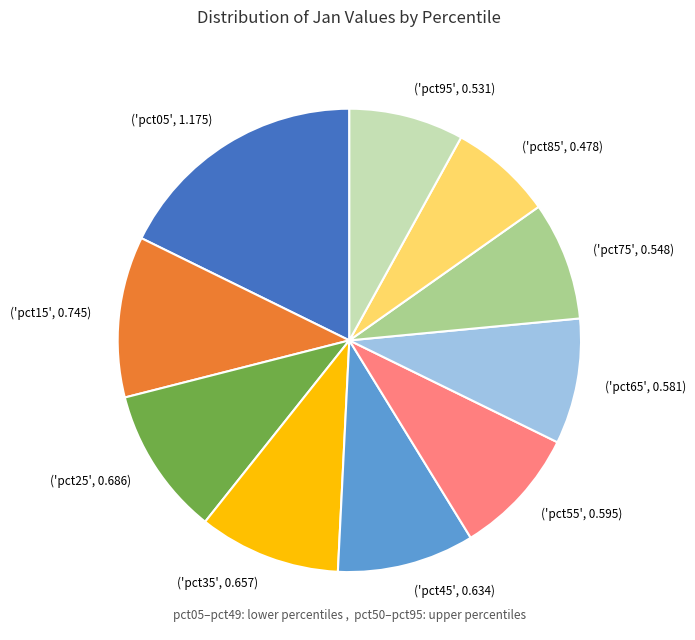

True or false: ('pct85', 0.478) accounts for 1% of the total.

False